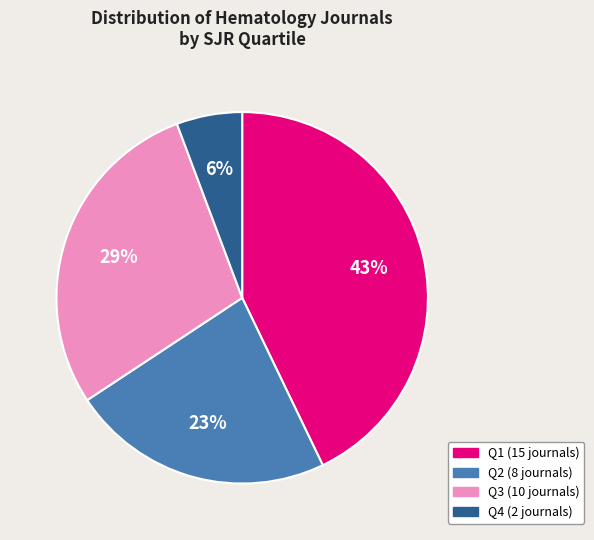

To the nearest percent, what is the difference between the largest and smallest slice percentages?

37%